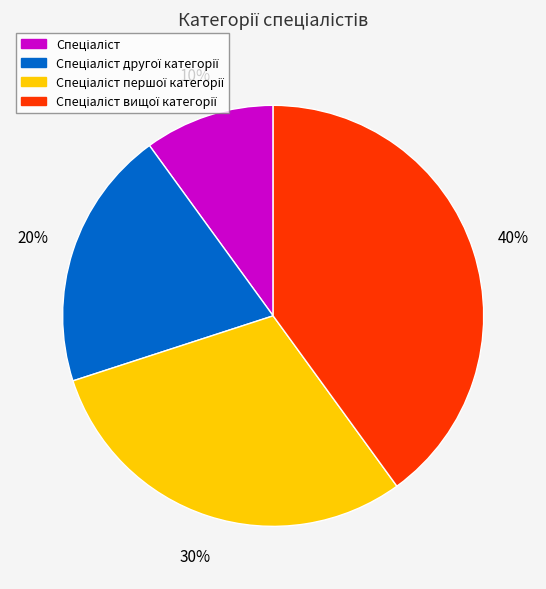

Does any single category account for the majority?

No